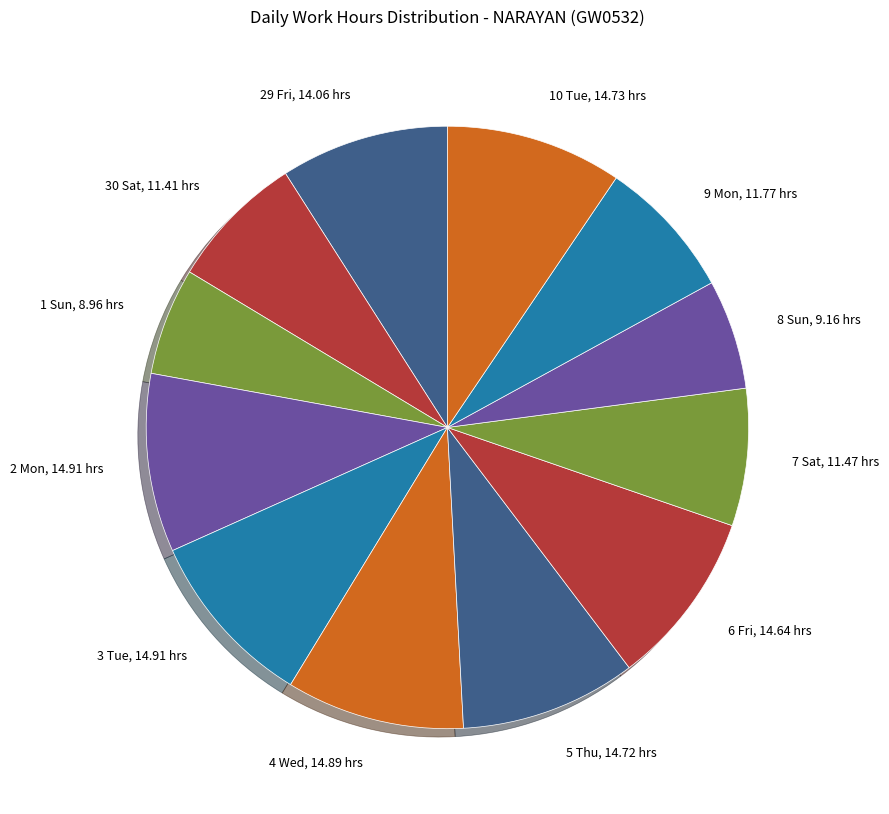

Which has a higher value, 9 Mon or 2 Mon?

2 Mon